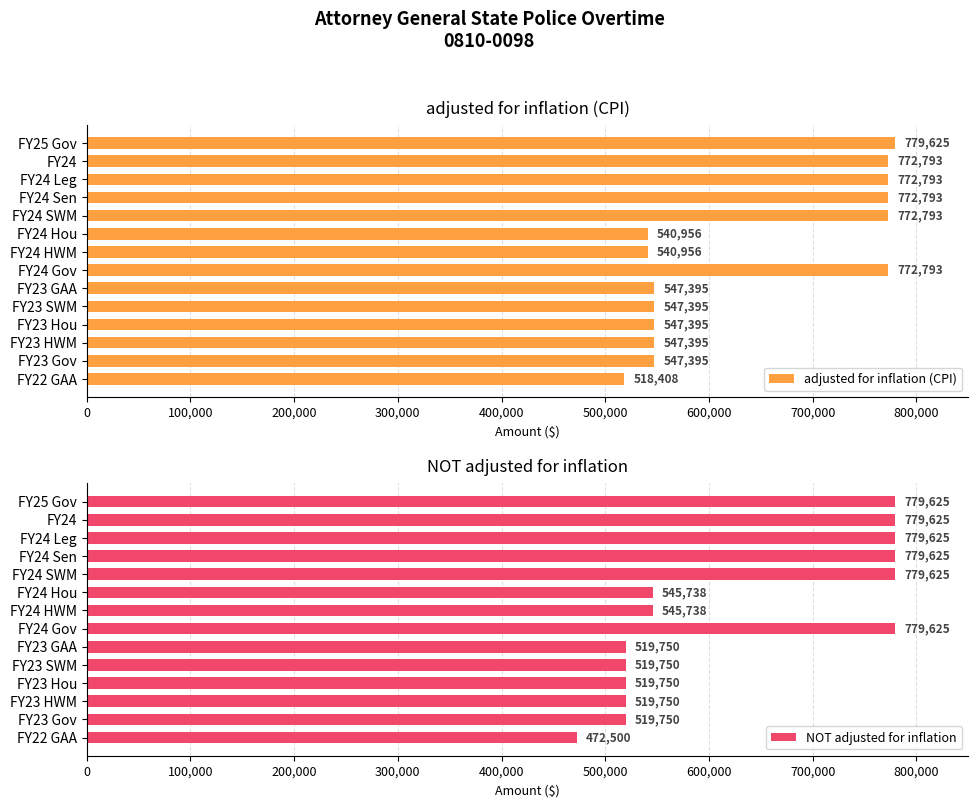

What is the difference between the maximum and minimum values in the adjusted for inflation (CPI) series?

261217